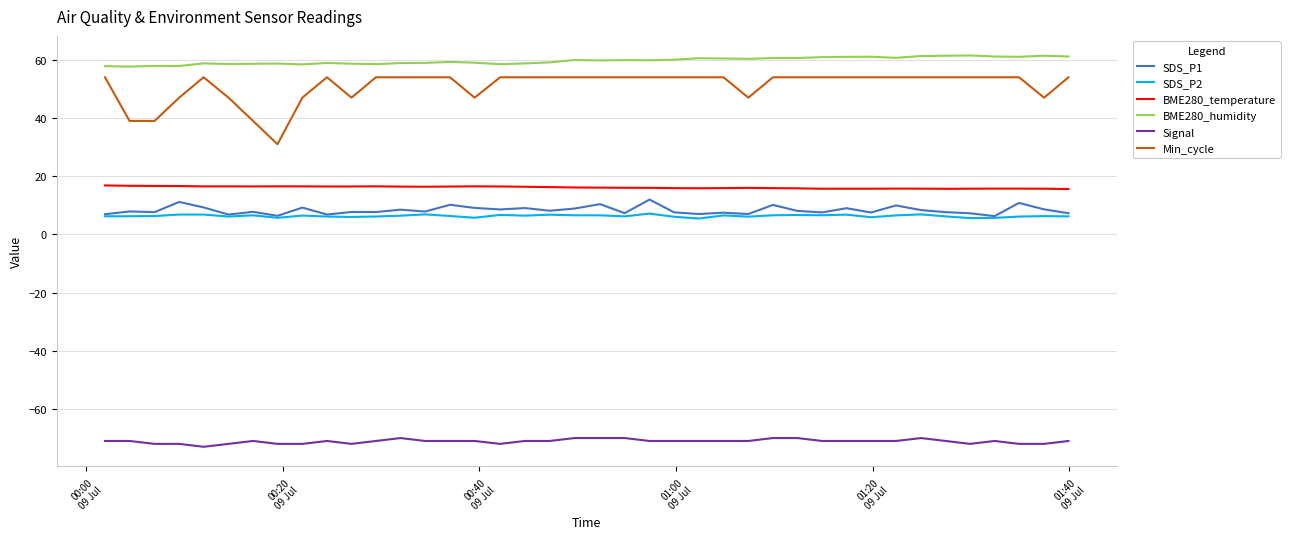

What is the maximum value shown in the chart?

61.5